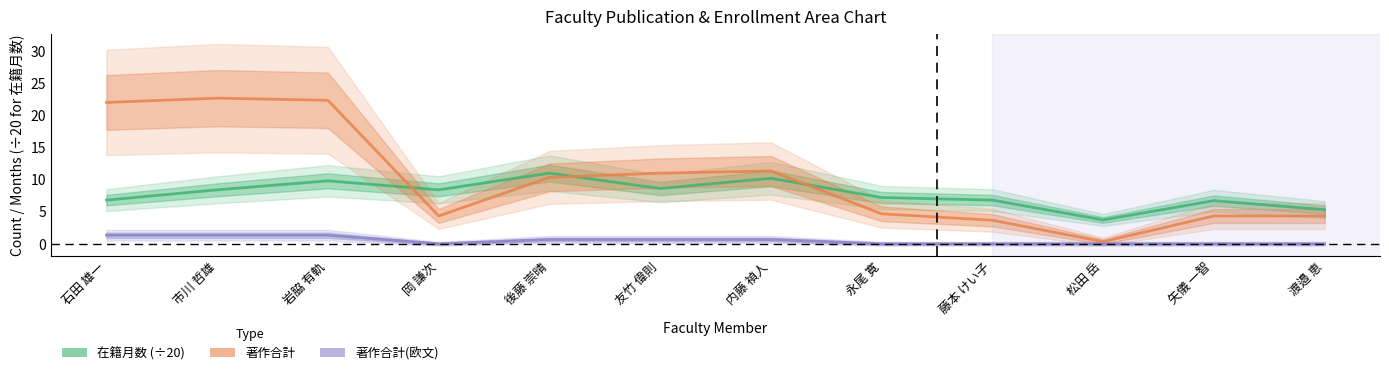

What is the maximum value for 在籍月数 (÷20)?

11.0